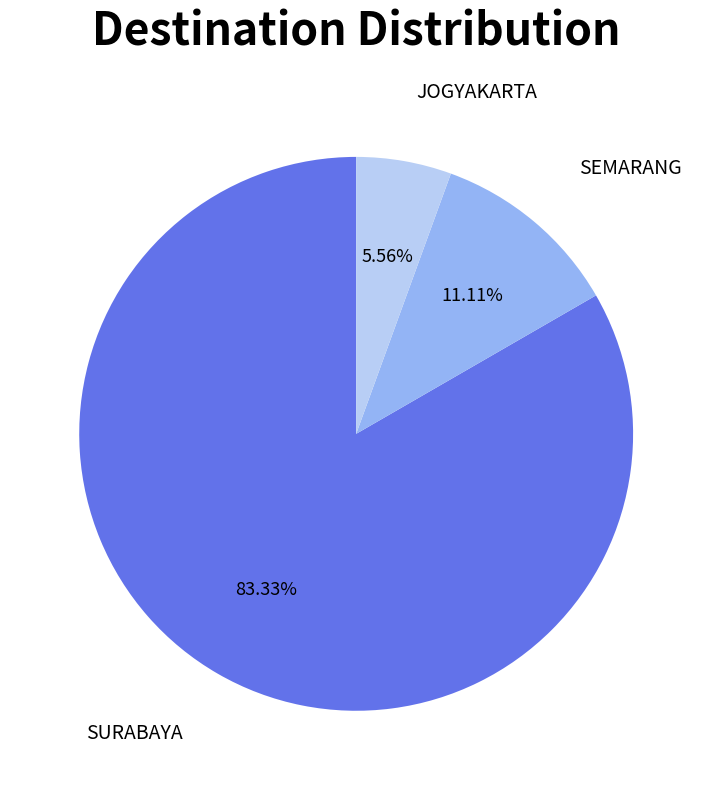

Rank the categories by value from lowest to highest.

JOGYAKARTA, SEMARANG, SURABAYA